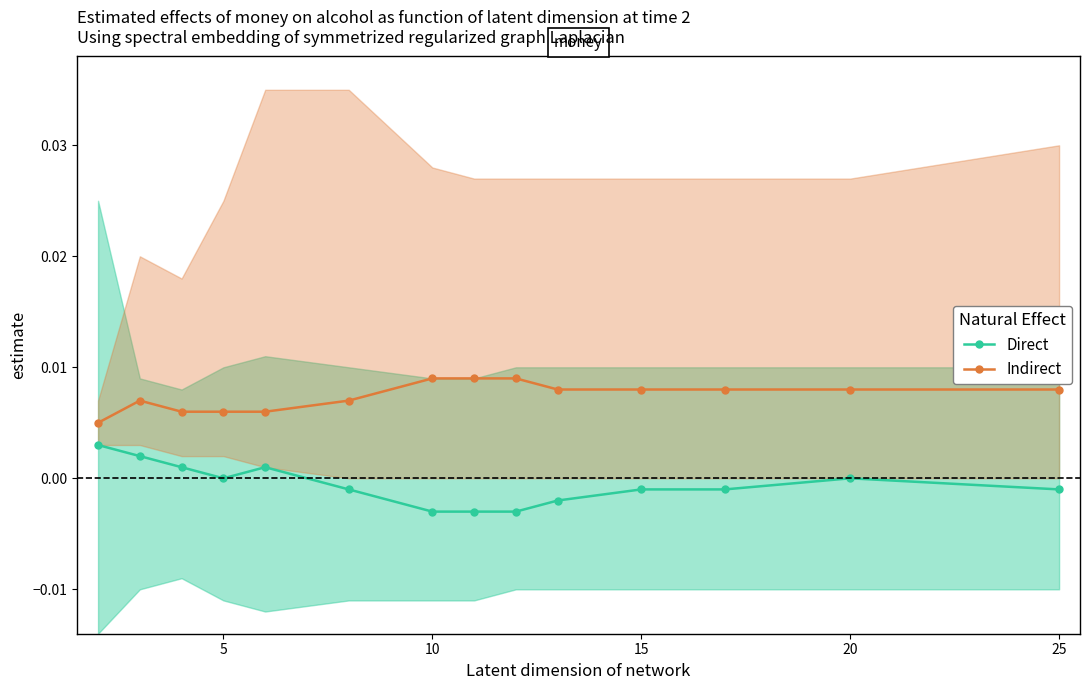

Which series has the widest spread of values?

Direct